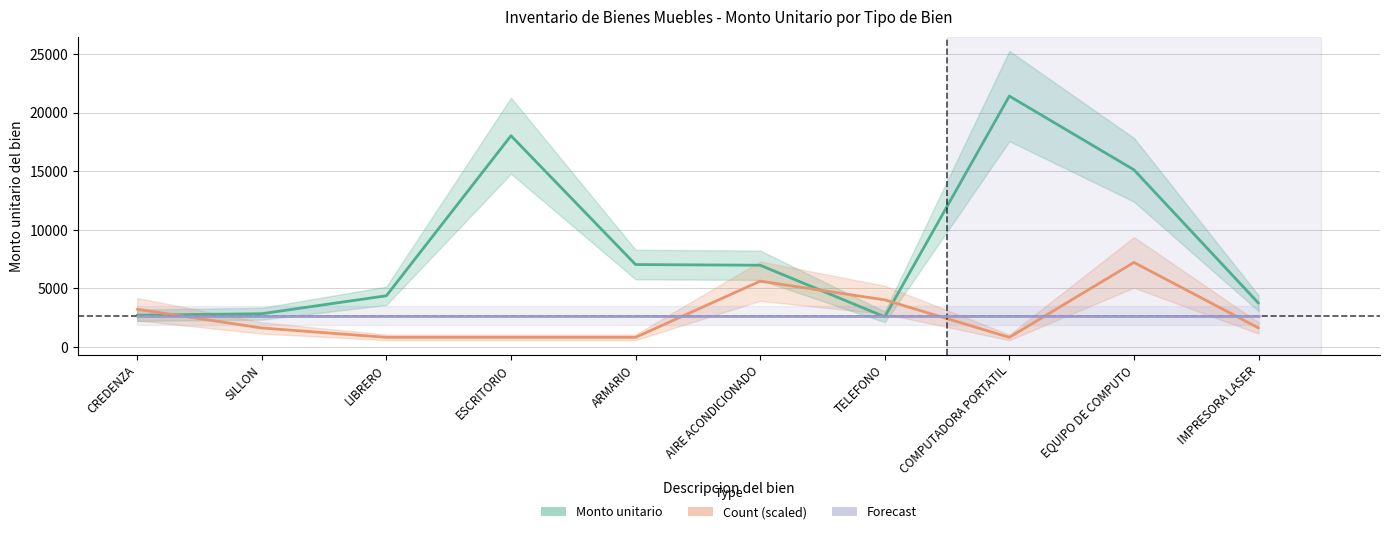

List the labels in order of Monto unitario value, largest first.

COMPUTADORA PORTATIL, ESCRITORIO, EQUIPO DE COMPUTO, ARMARIO, AIRE ACONDICIONADO, LIBRERO, IMPRESORA LASER, SILLON, CREDENZA, TELEFONO